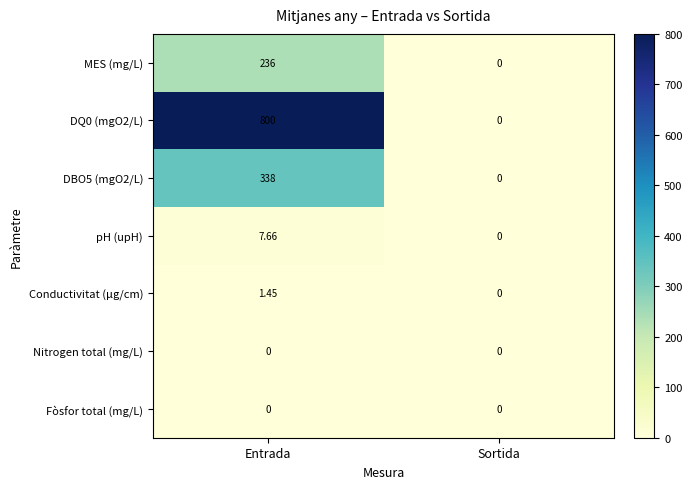

Which series has the largest total across all categories?

DQ0 (mgO2/L)